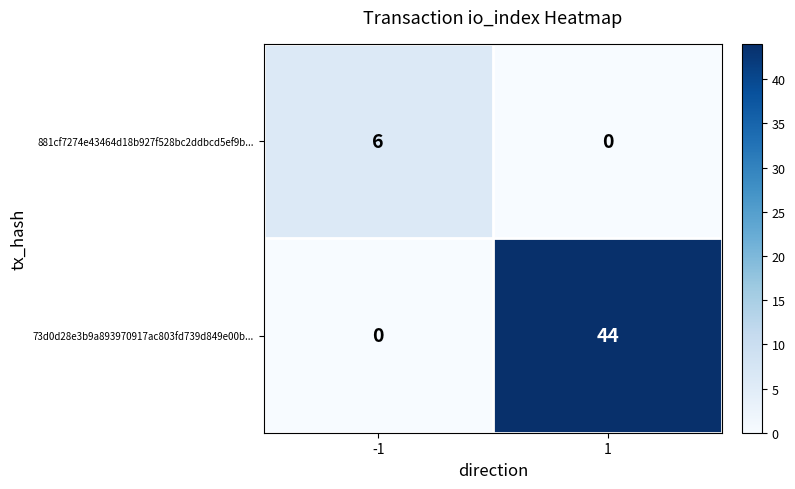

Between -1 and 1, which series saw the biggest shift?

73d0d28e3b9a893970917ac803fd739d849e00b...